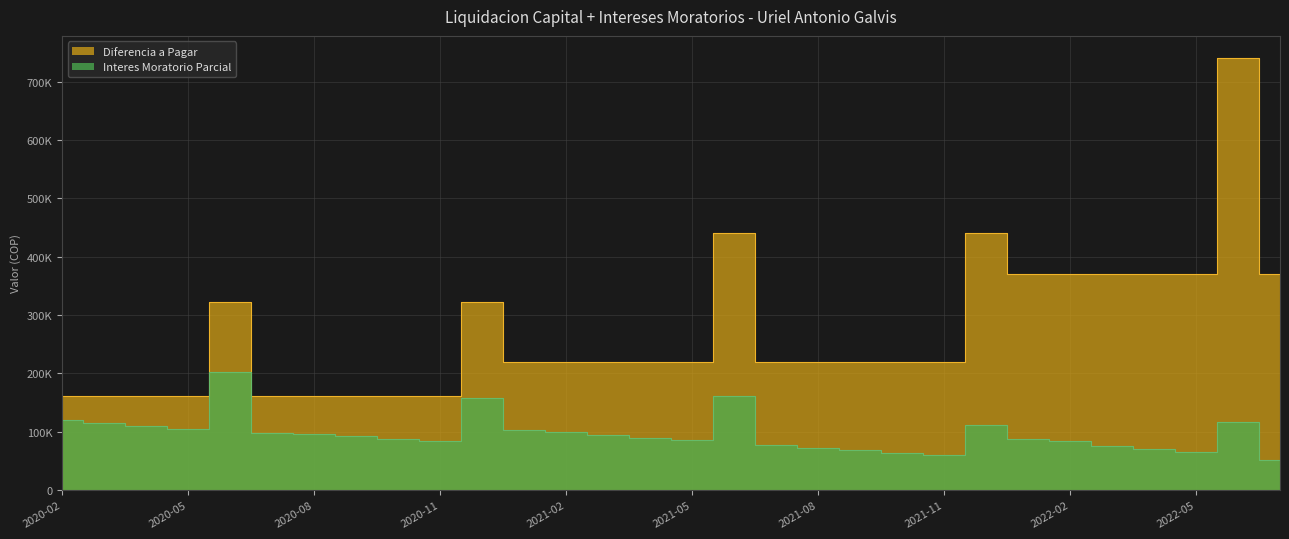

How many values in the Diferencia a Pagar series exceed 220299?

11